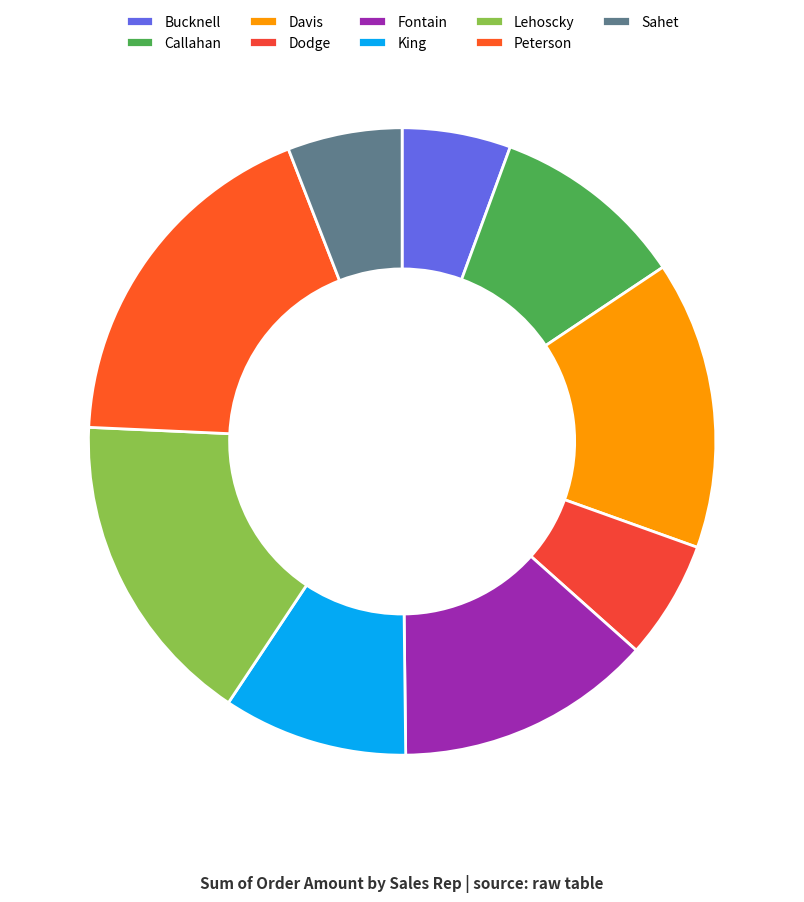

Between Callahan and Lehoscky, which is larger?

Lehoscky